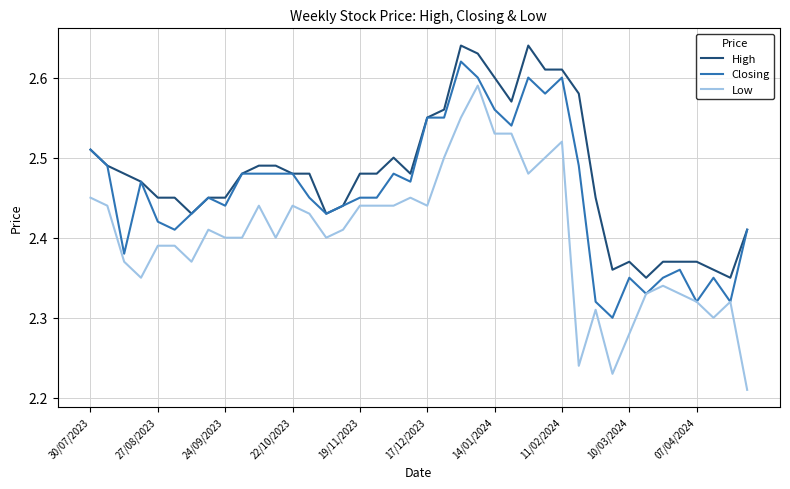

Rank the series by their maximum value, from highest to lowest.

High, Closing, Low